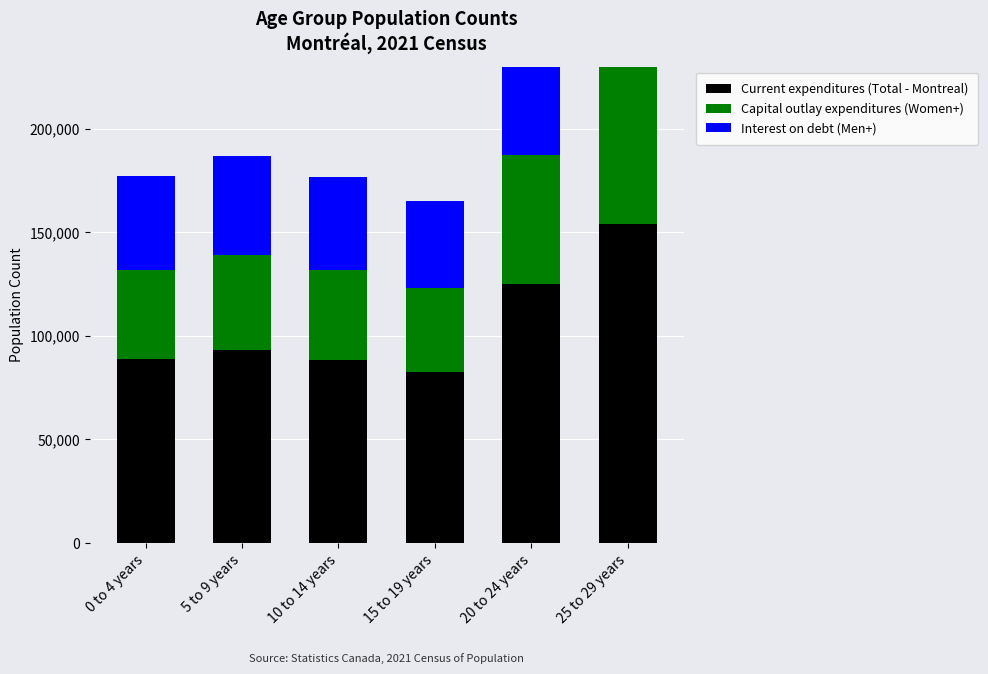

At 5 to 9 years, list the series in order from smallest to largest.

Capital outlay expenditures (Women+), Interest on debt (Men+), Current expenditures (Total - Montreal)